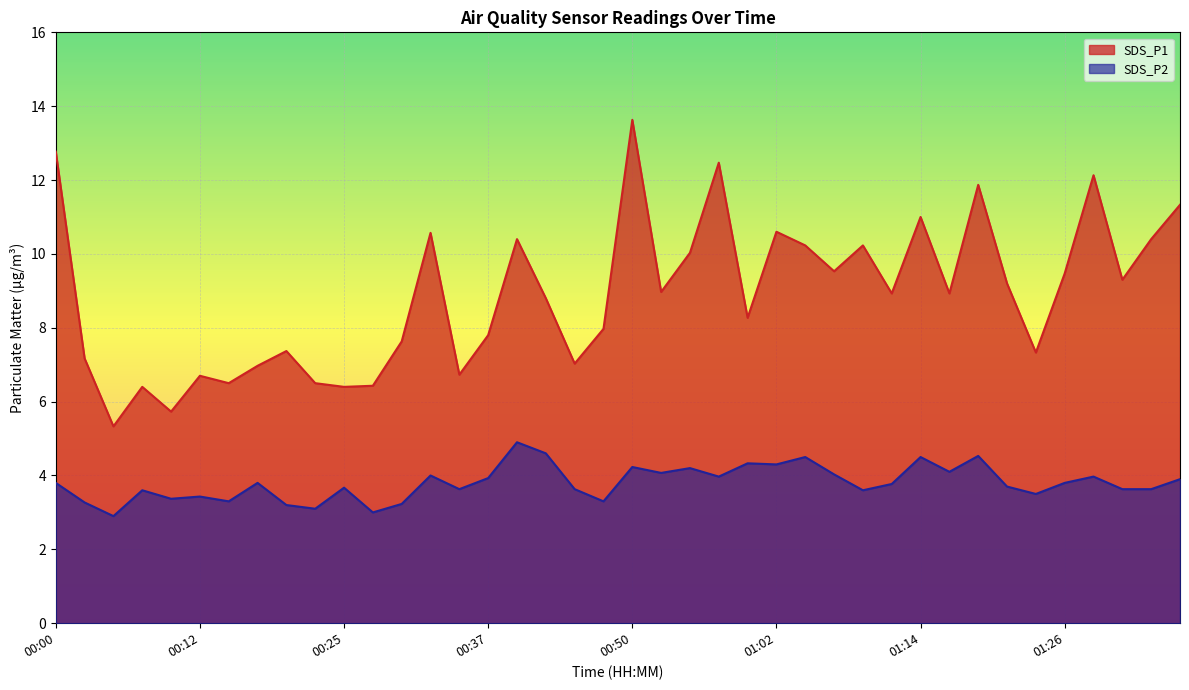

What is the average value of the SDS_P2 series?

3.8